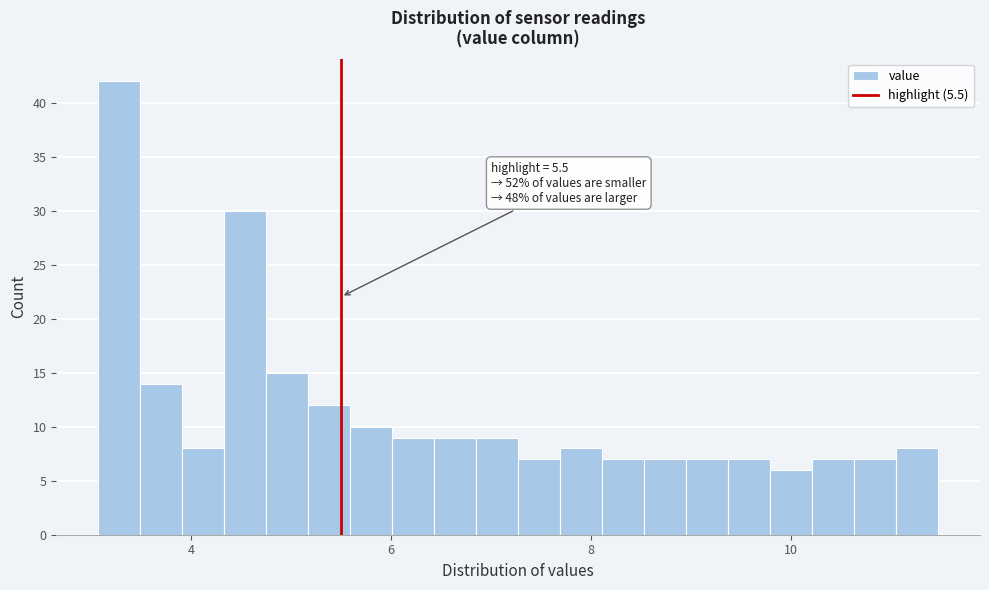

Around what value on the x-axis is the tallest bar? Give the approximate position of its centre, as read against the axis.

3.2